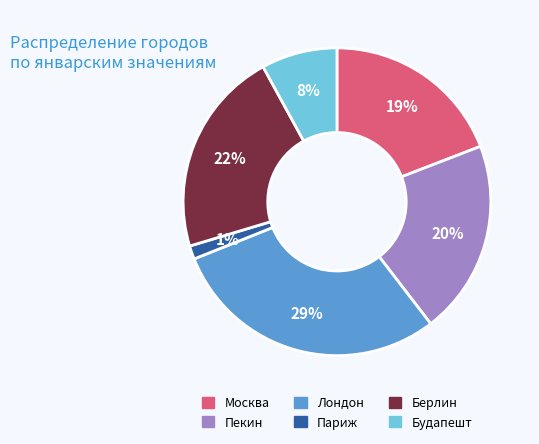

Is it true that Пекин is 10% of the pie?

False